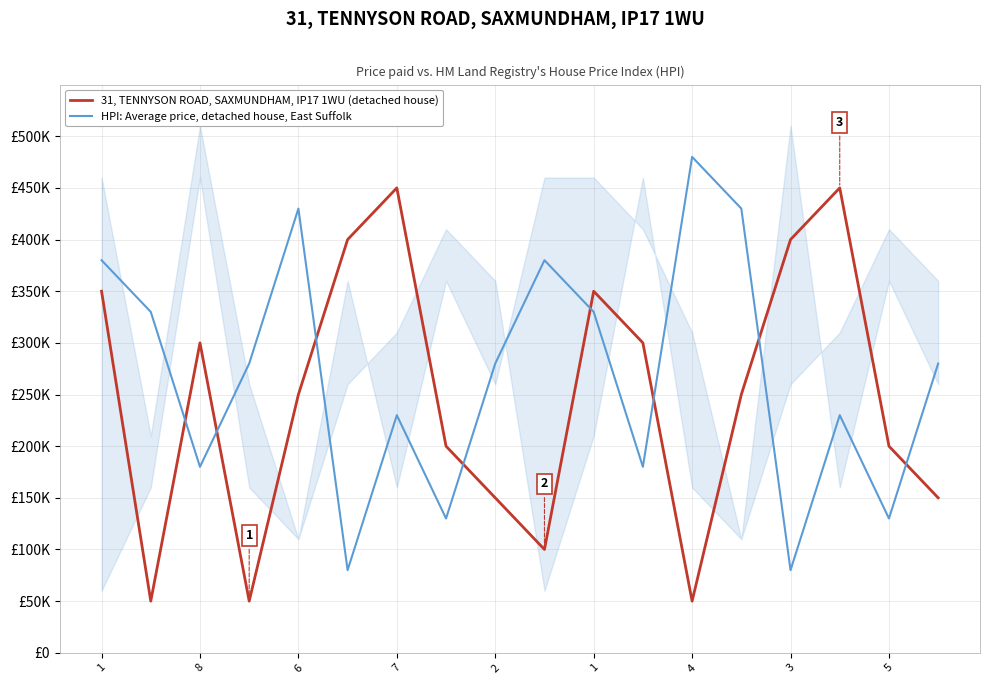

True or false: HPI: Average price, detached house, East Suffolk and 31, TENNYSON ROAD, SAXMUNDHAM, IP17 1WU (detached house) cross at least once.

True